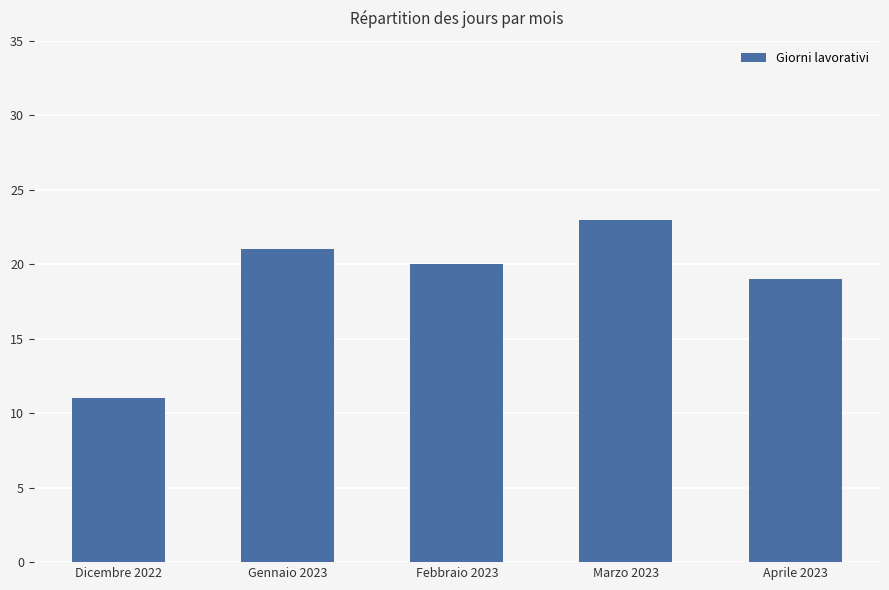

True or false: the data shows 20 at Febbraio 2023.

True